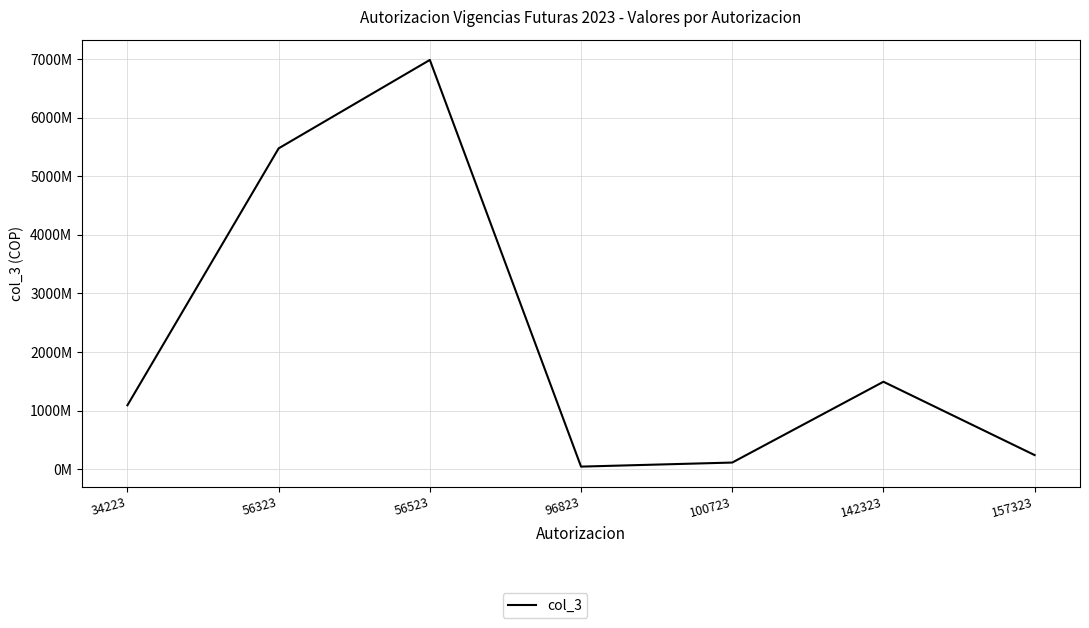

Does the chart display data point markers on the line(s)?

No